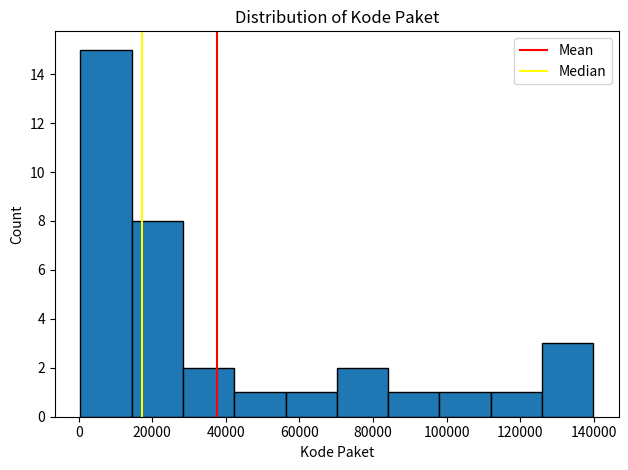

How tall is the bar that spans 112000 to 126000 on the x-axis? Neither the bar edges nor the heights are printed on the chart, so give them approximately, as read against the axes.

1